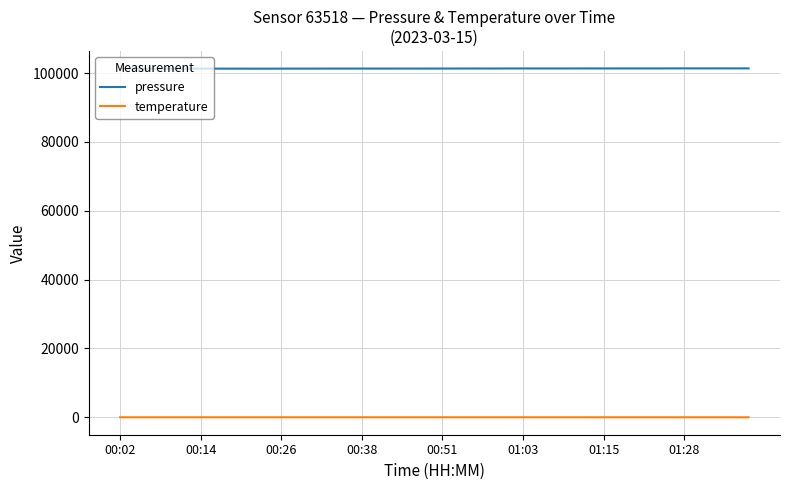

How many distinct data groups are displayed?

2